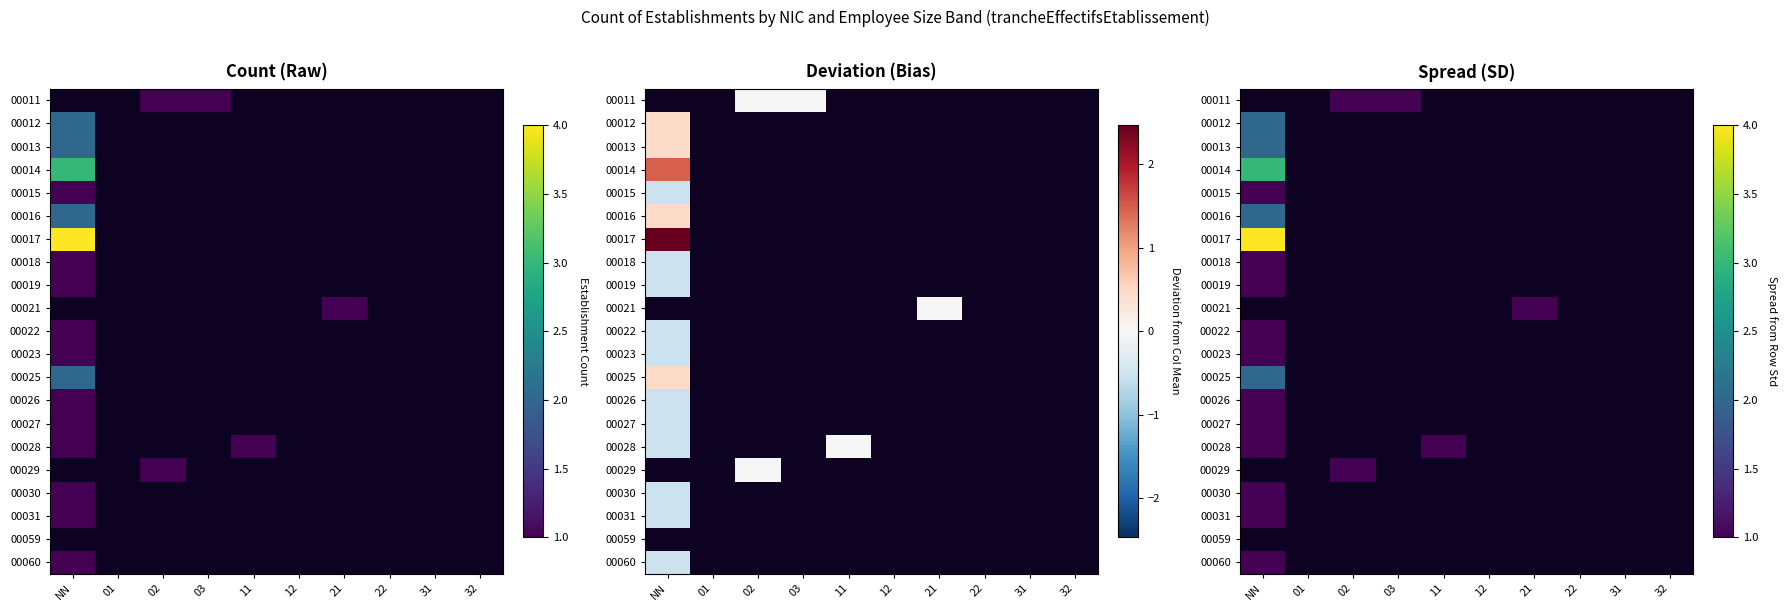

How many data points does each series have?

10